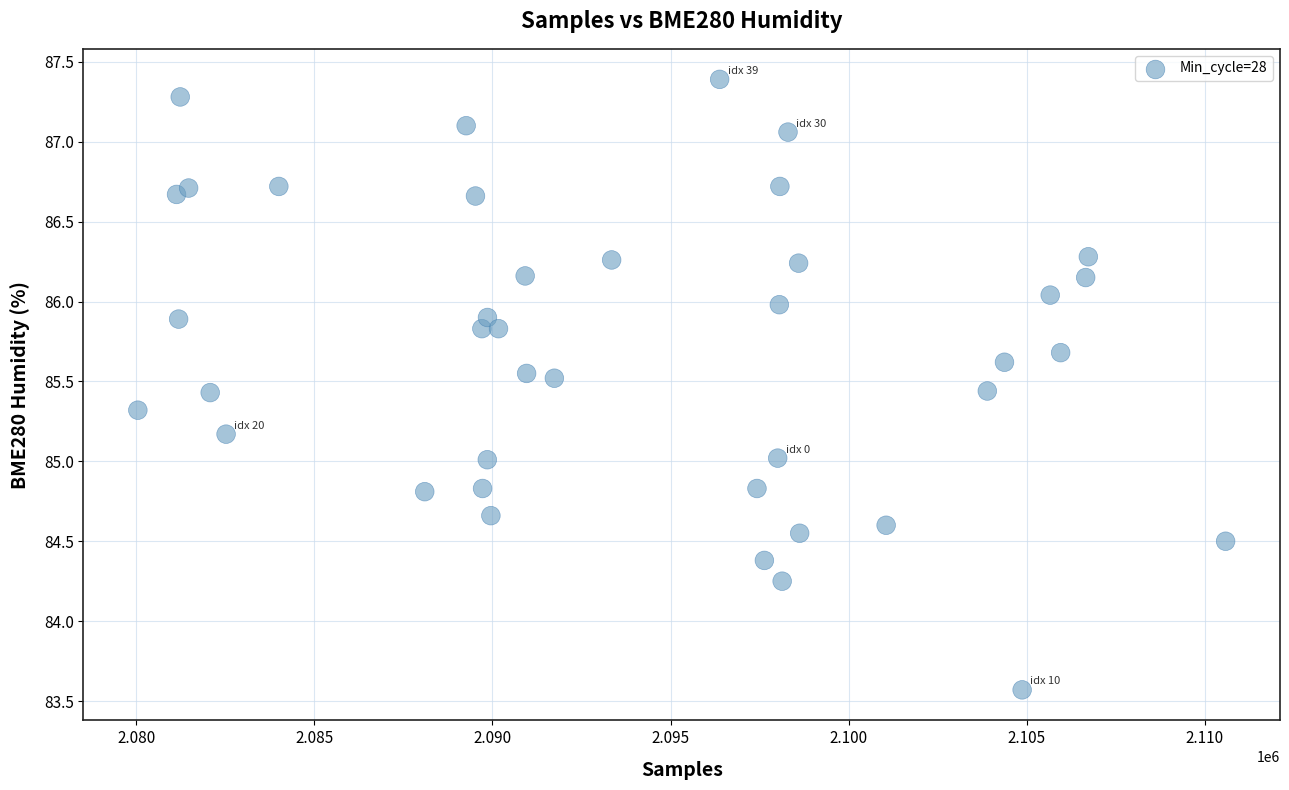

What is the range of Y values (max minus min)?

3.8